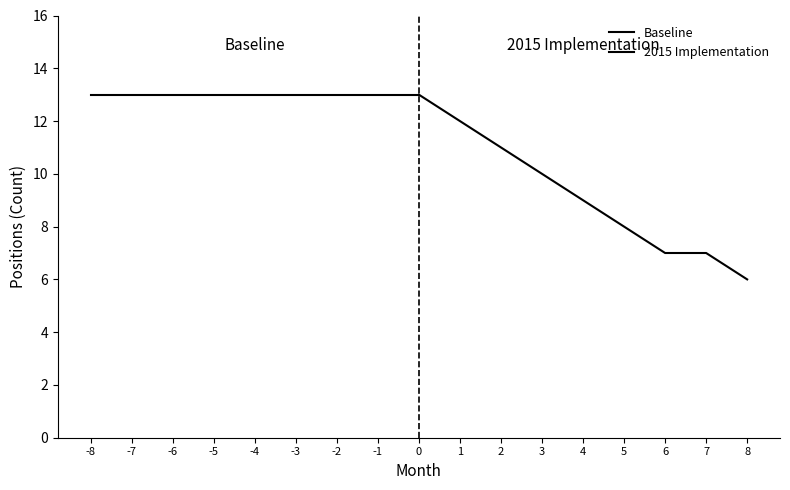

True or false: Baseline has a value of 13 at -6.

True